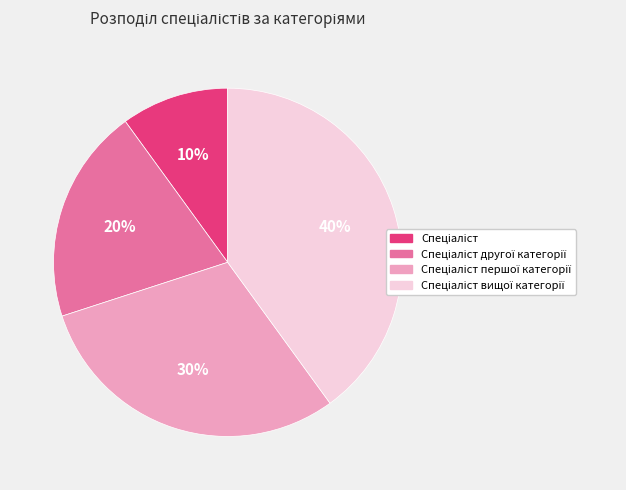

To the nearest percent, what is the difference between the largest and smallest slice percentages?

30%